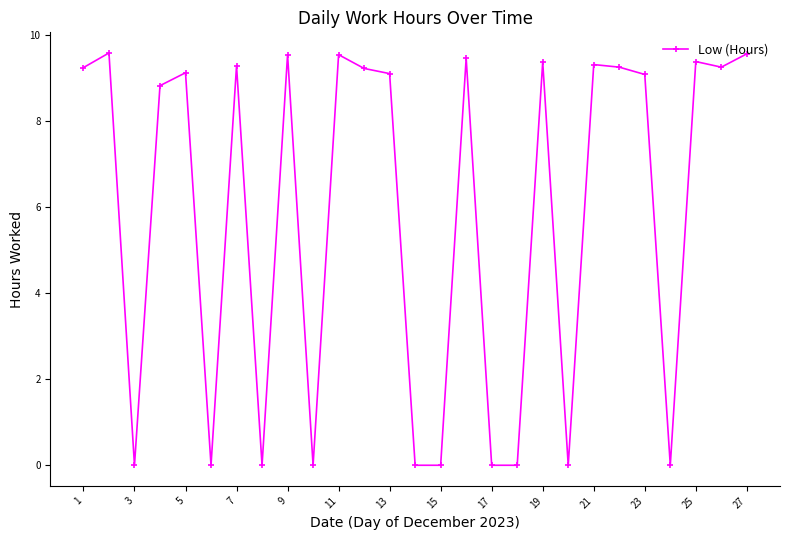

What is the sum of all values?

158.1